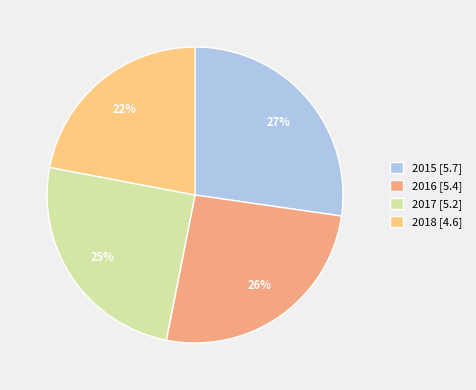

Which has a higher value, 2016 or 2015?

2015